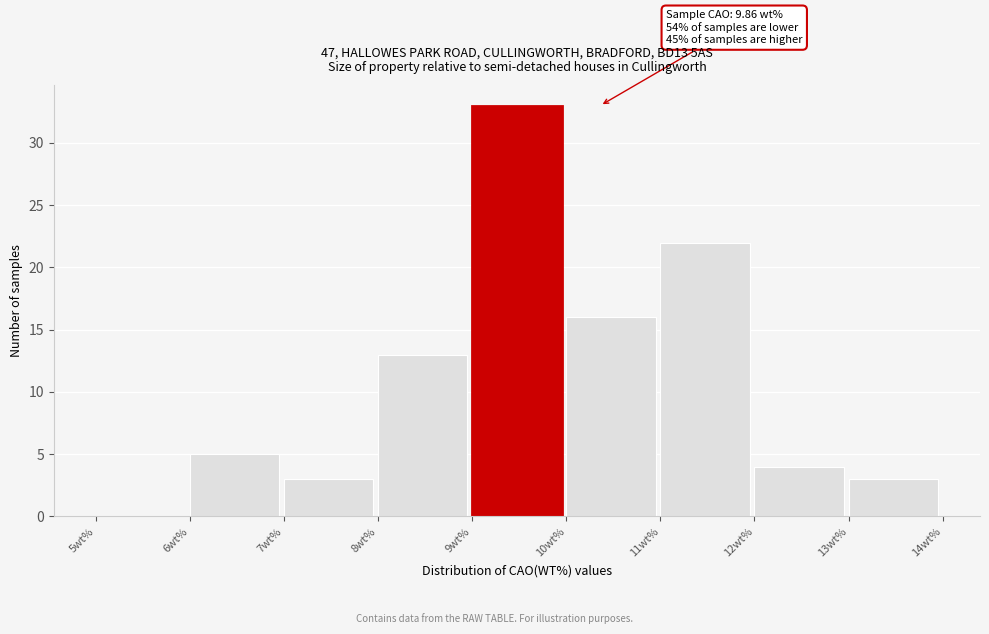

Which range on the x-axis has the tallest bar?

9 to 10